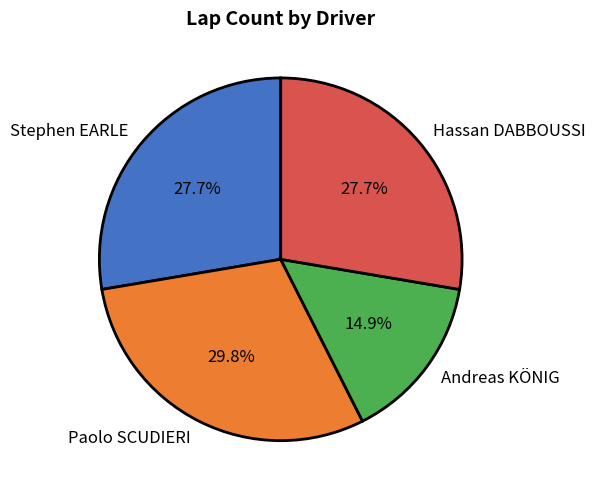

Is Paolo SCUDIERI the majority of the pie?

No